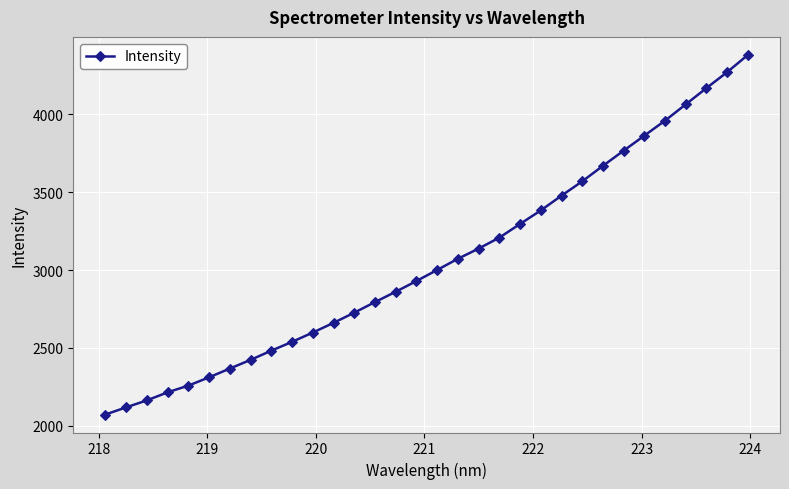

What is the maximum value shown in the chart?

4382.7